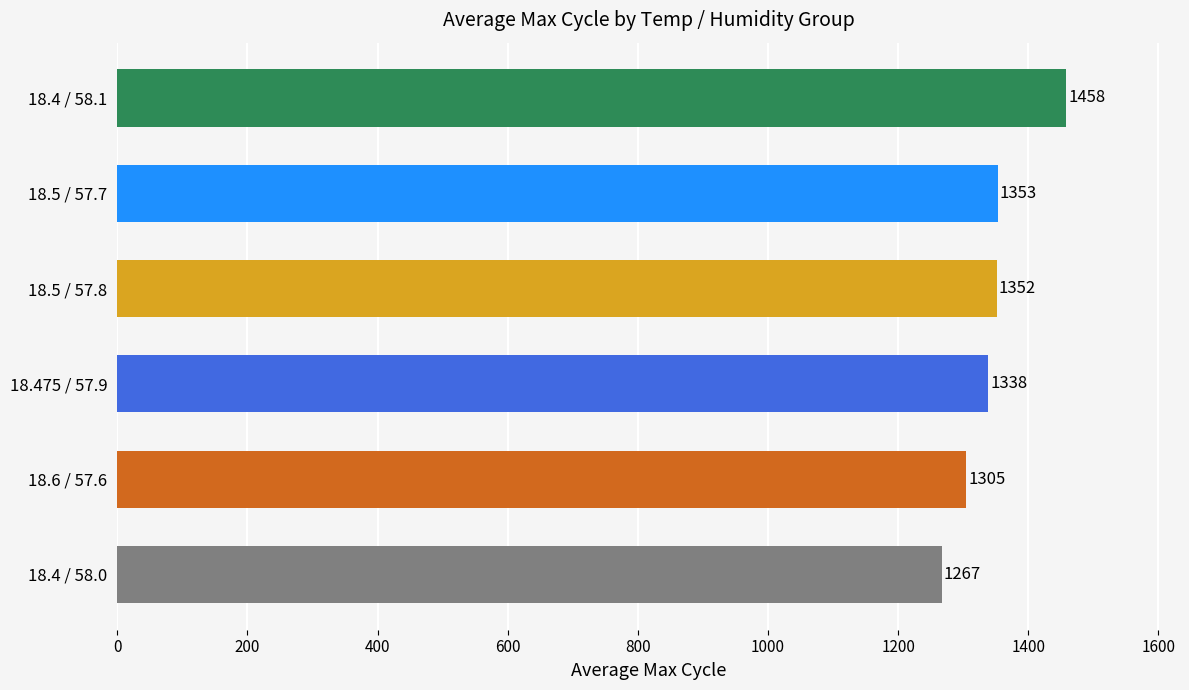

The value at 18.6 / 57.6 is 1305.0. True or false?

True